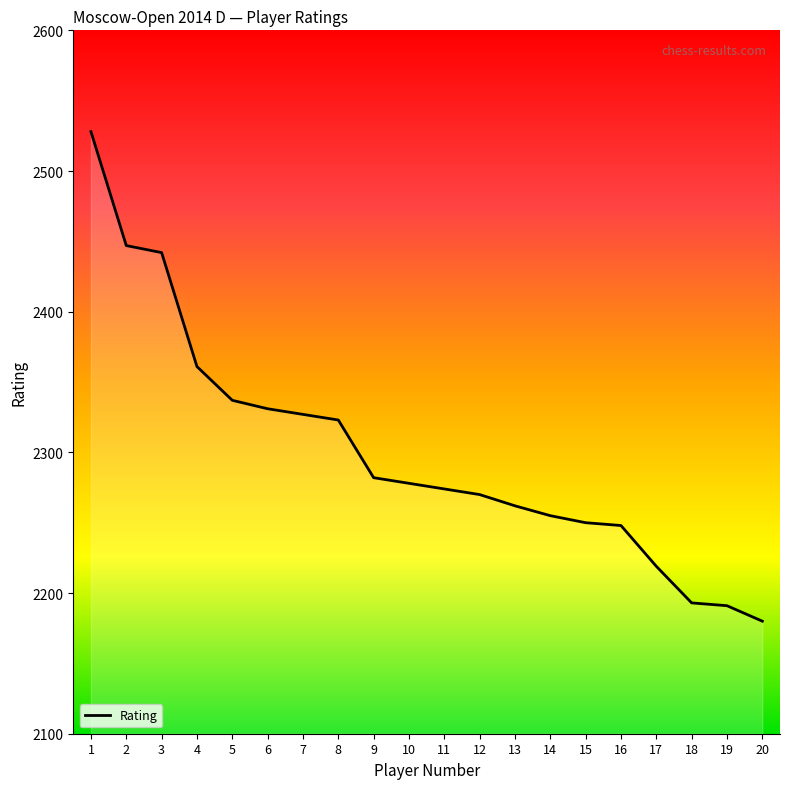

True or false: the data has more than 2 interior local peaks.

False